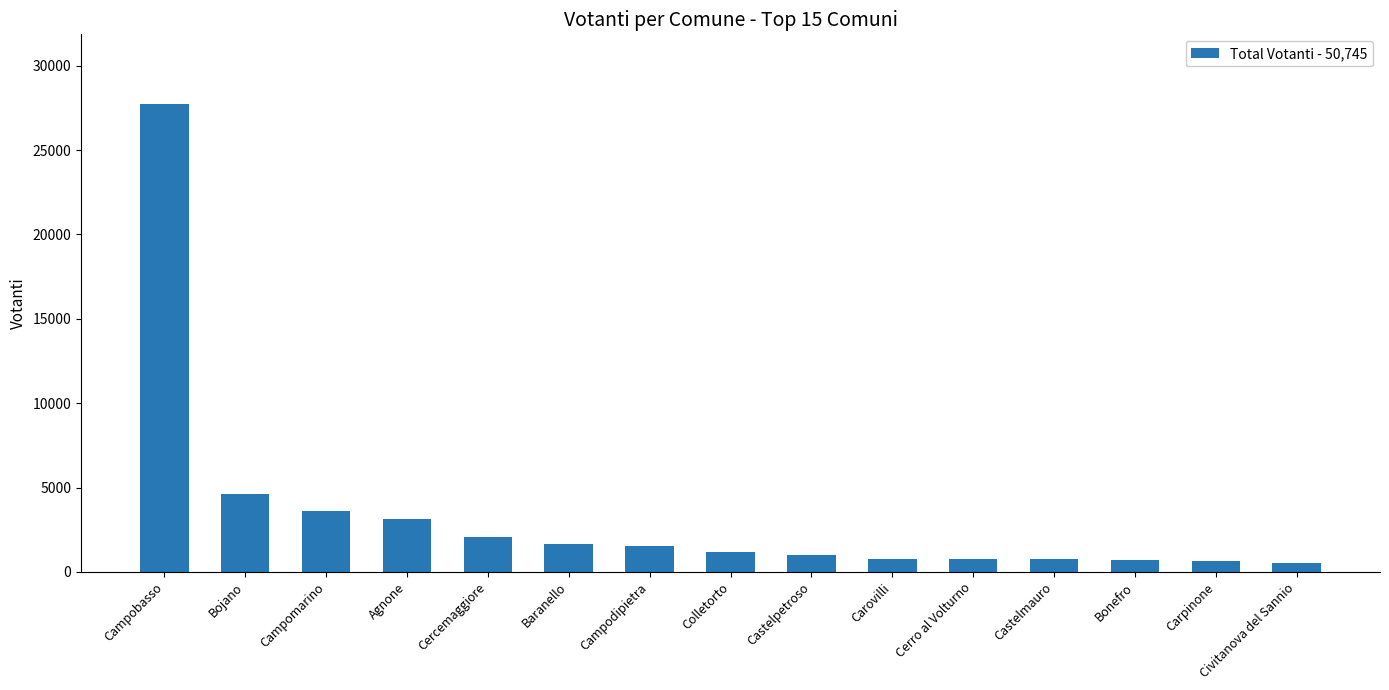

What position from the left is Castelmauro?

12